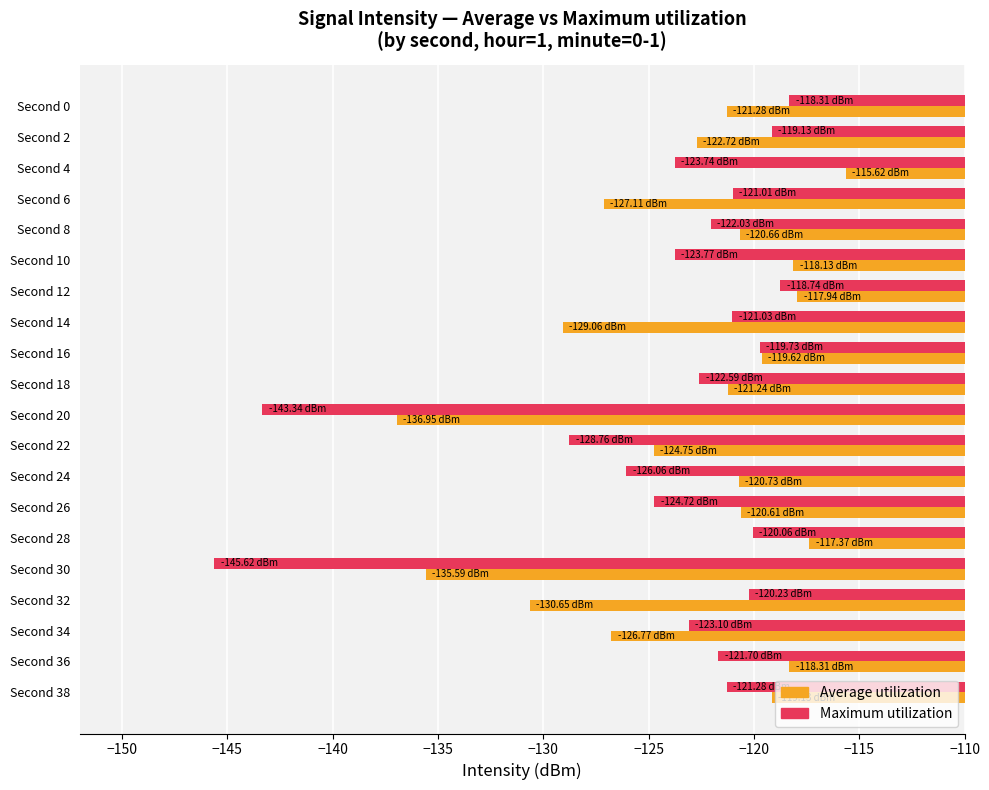

Which series has the largest range (max minus min)?

Maximum utilization